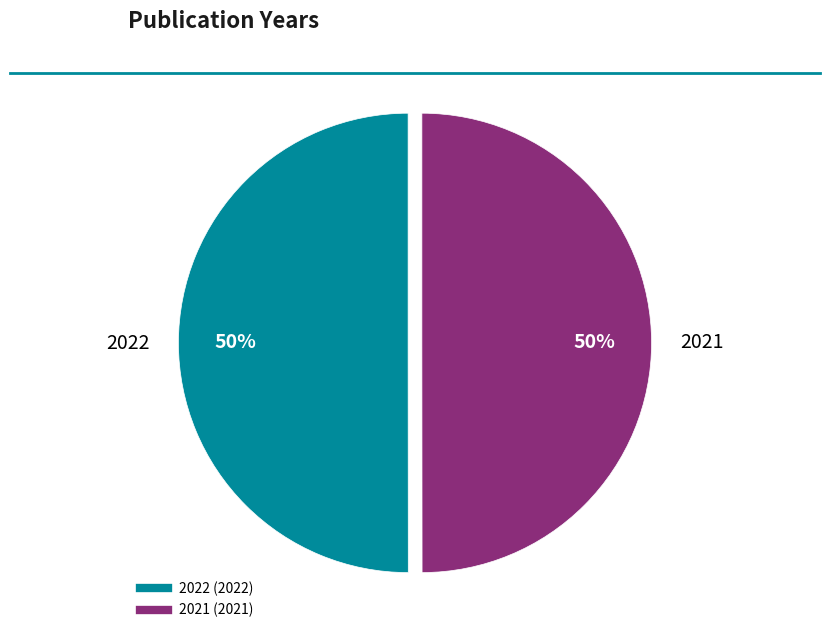

To the nearest percent, what percentage of the pie is 2021?

50%